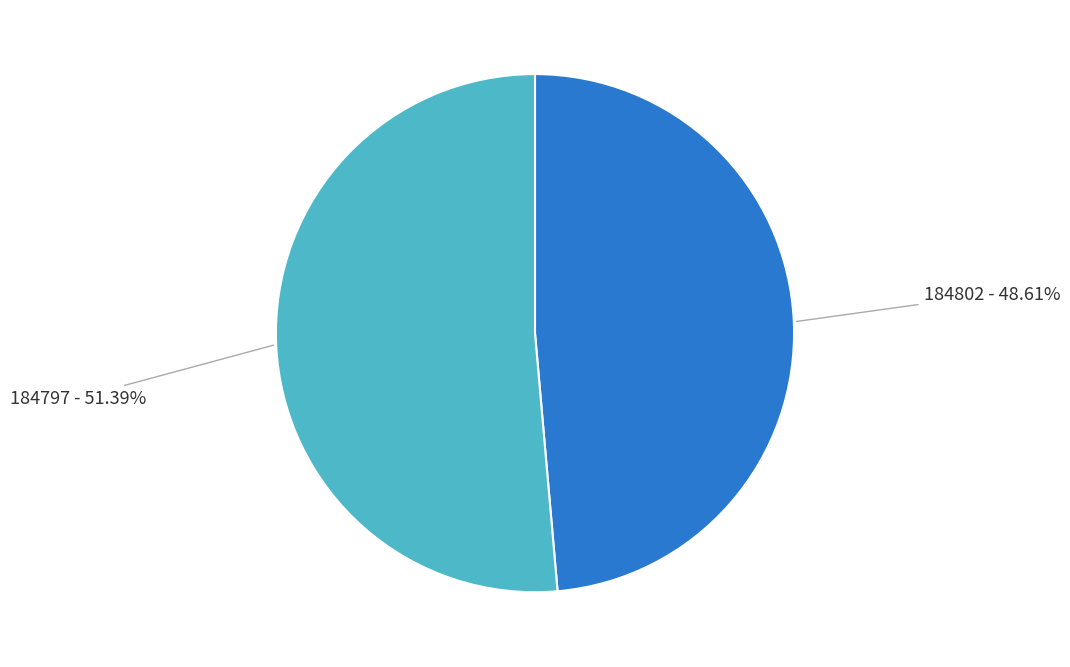

Is there a majority slice in this chart?

Yes